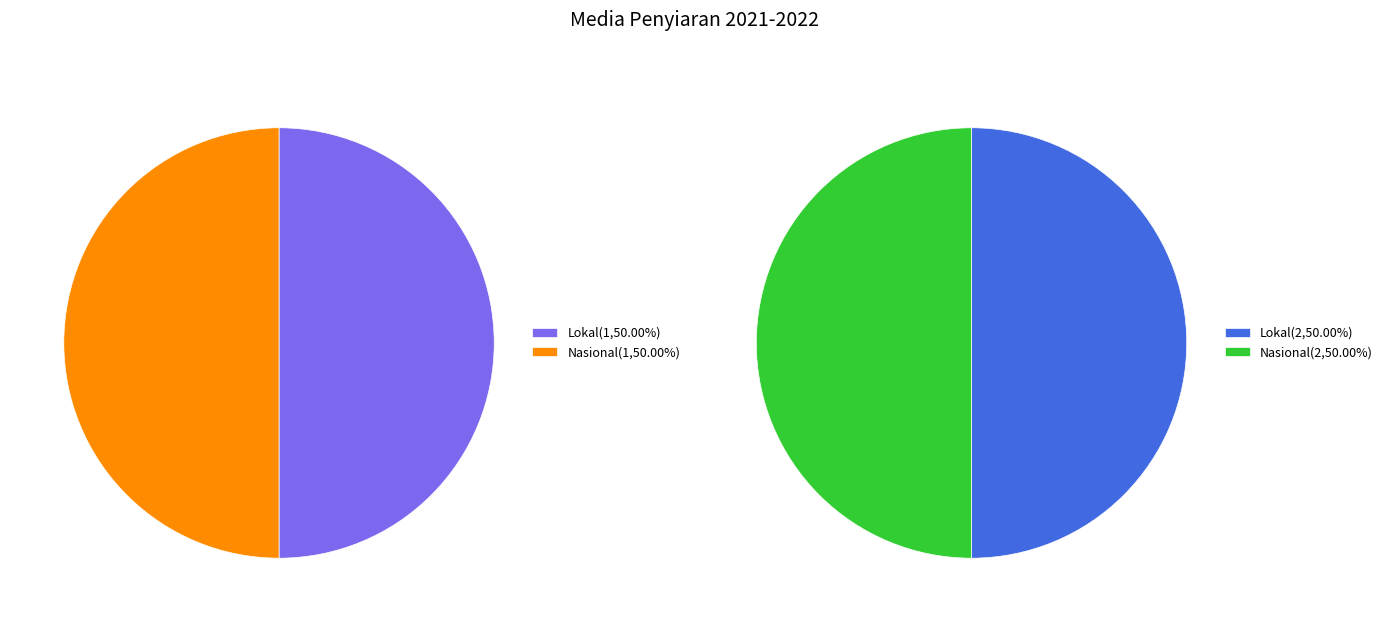

What percentage do Internasional and Nasional together represent?

50.0%